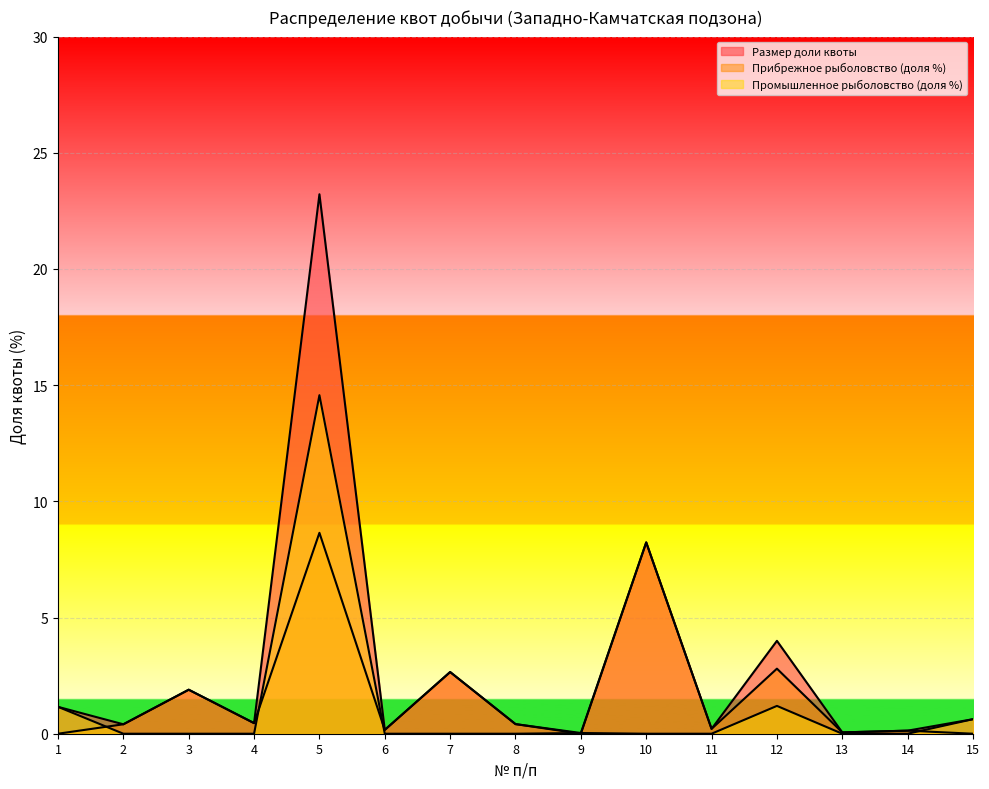

At which category is the sum across all series the highest?

5